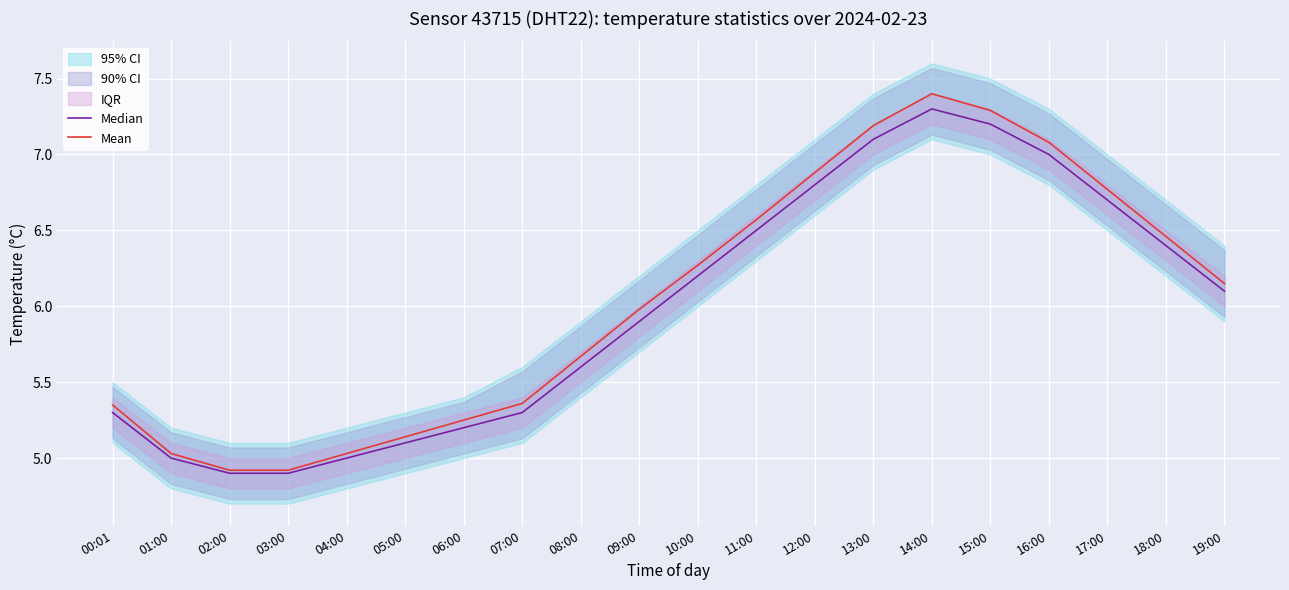

At 06:00, list the series in order from largest to smallest.

Mean, Median